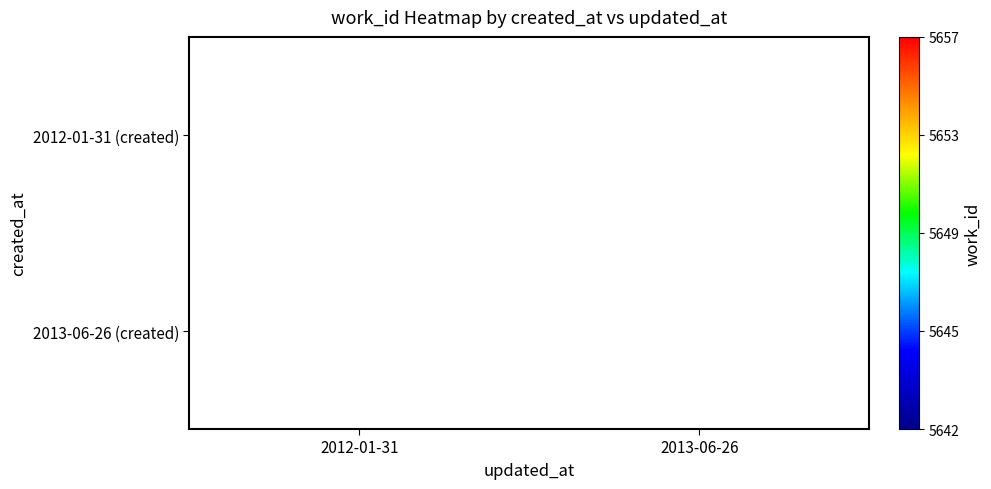

True or false: 2012-01-31 (created) has a value of 7357.6 at 2012-01-31.

False